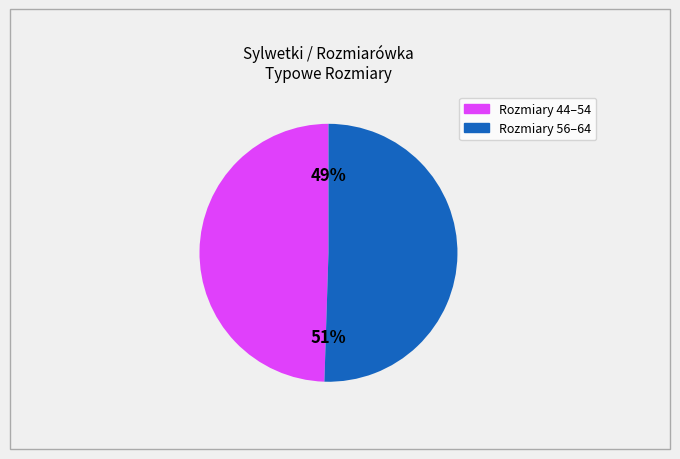

How many segments does this pie chart have?

2